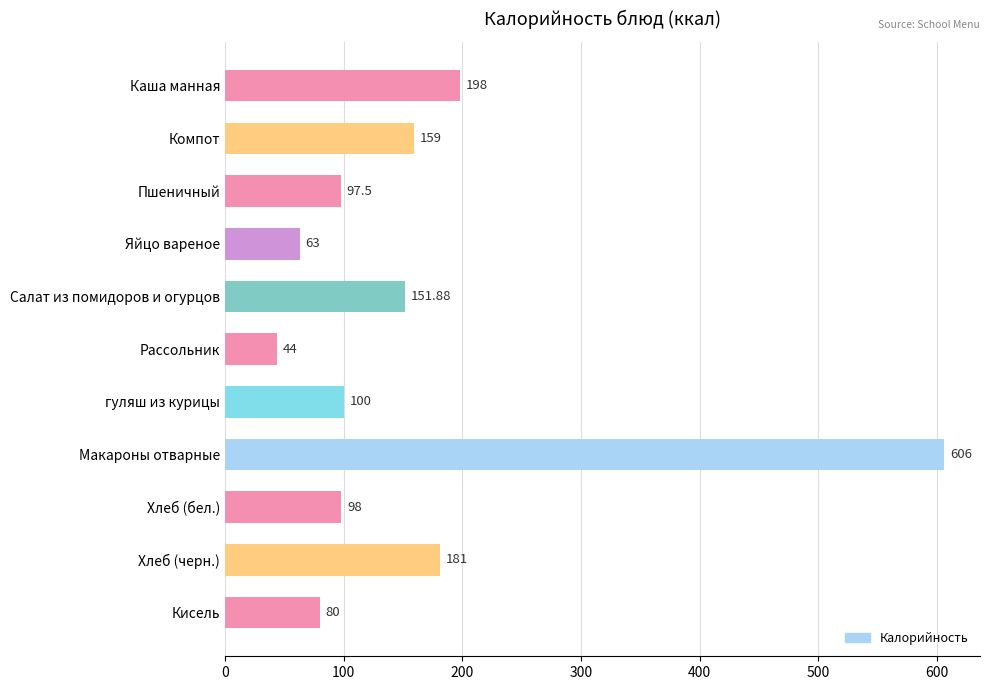

The chart shows a value of 159.0 at Компот. True or false?

True